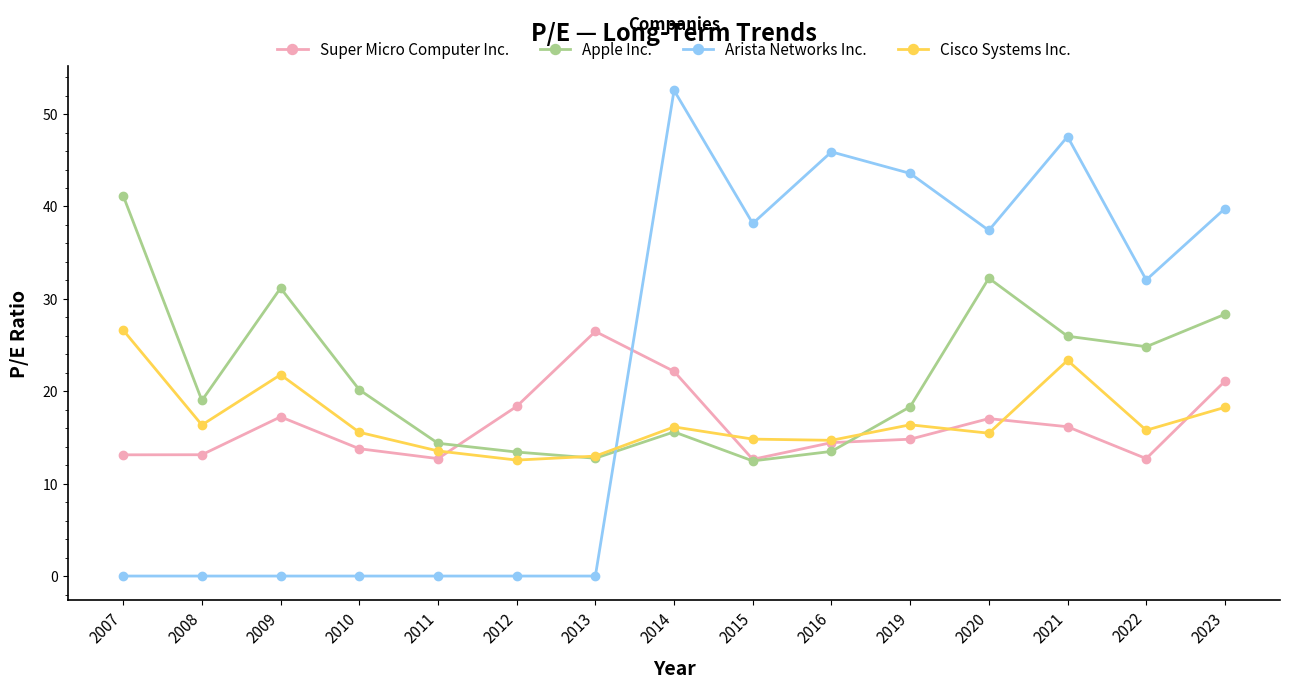

Is the value of Apple Inc. at 2016 greater than the value of Cisco Systems Inc. at 2007?

No